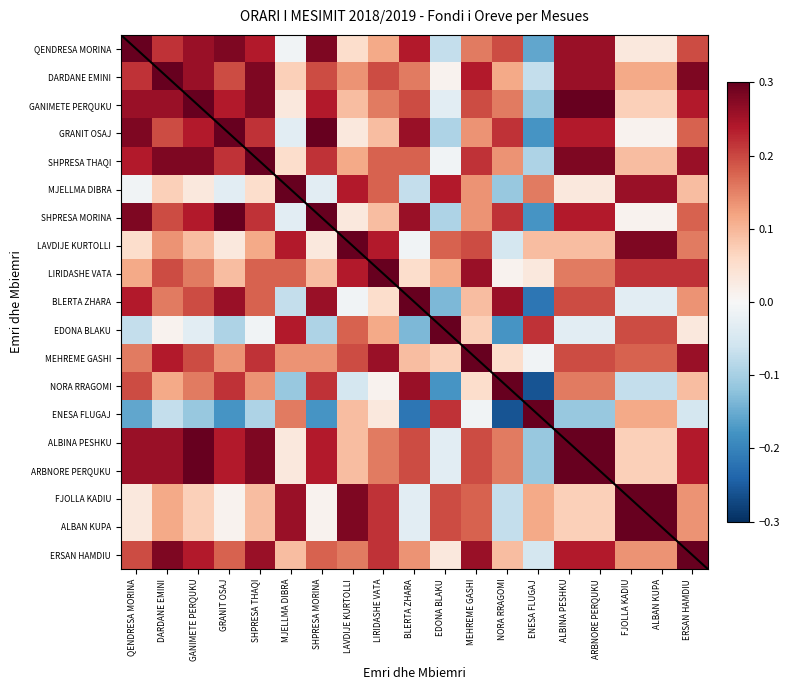

Reading left to right, list all the values displayed in this chart.

QENDRESA MORINA: QENDRESA MORINA=0.3	DARDANE EMINI=0.2	GANIMETE PERQUKU=0.3	GRANIT OSAJ=0.3	SHPRESA THAQI=0.2	MJELLMA DIBRA=-0.0	SHPRESA MORINA=0.3	LAVDIJE KURTOLLI=0.1	LIRIDASHE VATA=0.1	BLERTA ZHARA=0.2	EDONA BLAKU=-0.1	MEHREME GASHI=0.2	NORA RRAGOMI=0.2	ENESA FLUGAJ=-0.2	ALBINA PESHKU=0.3	ARBNORE PERQUKU=0.3	FJOLLA KADIU=0.0	ALBAN KUPA=0.0	ERSAN HAMDIU=0.2
DARDANE EMINI: QENDRESA MORINA=0.2	DARDANE EMINI=0.3	GANIMETE PERQUKU=0.3	GRANIT OSAJ=0.2	SHPRESA THAQI=0.3	MJELLMA DIBRA=0.1	SHPRESA MORINA=0.2	LAVDIJE KURTOLLI=0.1	LIRIDASHE VATA=0.2	BLERTA ZHARA=0.2	EDONA BLAKU=0.0	MEHREME GASHI=0.2	NORA RRAGOMI=0.1	ENESA FLUGAJ=-0.1	ALBINA PESHKU=0.3	ARBNORE PERQUKU=0.3	FJOLLA KADIU=0.1	ALBAN KUPA=0.1	ERSAN HAMDIU=0.3
GANIMETE PERQUKU: QENDRESA MORINA=0.3	DARDANE EMINI=0.3	GANIMETE PERQUKU=0.3	GRANIT OSAJ=0.2	SHPRESA THAQI=0.3	MJELLMA DIBRA=0.0	SHPRESA MORINA=0.2	LAVDIJE KURTOLLI=0.1	LIRIDASHE VATA=0.2	BLERTA ZHARA=0.2	EDONA BLAKU=-0.0	MEHREME GASHI=0.2	NORA RRAGOMI=0.2	ENESA FLUGAJ=-0.1	ALBINA PESHKU=0.3	ARBNORE PERQUKU=0.3	FJOLLA KADIU=0.1	ALBAN KUPA=0.1	ERSAN HAMDIU=0.2
GRANIT OSAJ: QENDRESA MORINA=0.3	DARDANE EMINI=0.2	GANIMETE PERQUKU=0.2	GRANIT OSAJ=0.3	SHPRESA THAQI=0.2	MJELLMA DIBRA=-0.0	SHPRESA MORINA=0.3	LAVDIJE KURTOLLI=0.0	LIRIDASHE VATA=0.1	BLERTA ZHARA=0.3	EDONA BLAKU=-0.1	MEHREME GASHI=0.1	NORA RRAGOMI=0.2	ENESA FLUGAJ=-0.2	ALBINA PESHKU=0.2	ARBNORE PERQUKU=0.2	FJOLLA KADIU=0.0	ALBAN KUPA=0.0	ERSAN HAMDIU=0.2
SHPRESA THAQI: QENDRESA MORINA=0.2	DARDANE EMINI=0.3	GANIMETE PERQUKU=0.3	GRANIT OSAJ=0.2	SHPRESA THAQI=0.3	MJELLMA DIBRA=0.1	SHPRESA MORINA=0.2	LAVDIJE KURTOLLI=0.1	LIRIDASHE VATA=0.2	BLERTA ZHARA=0.2	EDONA BLAKU=-0.0	MEHREME GASHI=0.2	NORA RRAGOMI=0.1	ENESA FLUGAJ=-0.1	ALBINA PESHKU=0.3	ARBNORE PERQUKU=0.3	FJOLLA KADIU=0.1	ALBAN KUPA=0.1	ERSAN HAMDIU=0.3
MJELLMA DIBRA: QENDRESA MORINA=-0.0	DARDANE EMINI=0.1	GANIMETE PERQUKU=0.0	GRANIT OSAJ=-0.0	SHPRESA THAQI=0.1	MJELLMA DIBRA=0.3	SHPRESA MORINA=-0.0	LAVDIJE KURTOLLI=0.2	LIRIDASHE VATA=0.2	BLERTA ZHARA=-0.1	EDONA BLAKU=0.2	MEHREME GASHI=0.1	NORA RRAGOMI=-0.1	ENESA FLUGAJ=0.2	ALBINA PESHKU=0.0	ARBNORE PERQUKU=0.0	FJOLLA KADIU=0.3	ALBAN KUPA=0.3	ERSAN HAMDIU=0.1
SHPRESA MORINA: QENDRESA MORINA=0.3	DARDANE EMINI=0.2	GANIMETE PERQUKU=0.2	GRANIT OSAJ=0.3	SHPRESA THAQI=0.2	MJELLMA DIBRA=-0.0	SHPRESA MORINA=0.3	LAVDIJE KURTOLLI=0.0	LIRIDASHE VATA=0.1	BLERTA ZHARA=0.3	EDONA BLAKU=-0.1	MEHREME GASHI=0.1	NORA RRAGOMI=0.2	ENESA FLUGAJ=-0.2	ALBINA PESHKU=0.2	ARBNORE PERQUKU=0.2	FJOLLA KADIU=0.0	ALBAN KUPA=0.0	ERSAN HAMDIU=0.2
LAVDIJE KURTOLLI: QENDRESA MORINA=0.1	DARDANE EMINI=0.1	GANIMETE PERQUKU=0.1	GRANIT OSAJ=0.0	SHPRESA THAQI=0.1	MJELLMA DIBRA=0.2	SHPRESA MORINA=0.0	LAVDIJE KURTOLLI=0.3	LIRIDASHE VATA=0.2	BLERTA ZHARA=-0.0	EDONA BLAKU=0.2	MEHREME GASHI=0.2	NORA RRAGOMI=-0.1	ENESA FLUGAJ=0.1	ALBINA PESHKU=0.1	ARBNORE PERQUKU=0.1	FJOLLA KADIU=0.3	ALBAN KUPA=0.3	ERSAN HAMDIU=0.2
LIRIDASHE VATA: QENDRESA MORINA=0.1	DARDANE EMINI=0.2	GANIMETE PERQUKU=0.2	GRANIT OSAJ=0.1	SHPRESA THAQI=0.2	MJELLMA DIBRA=0.2	SHPRESA MORINA=0.1	LAVDIJE KURTOLLI=0.2	LIRIDASHE VATA=0.3	BLERTA ZHARA=0.1	EDONA BLAKU=0.1	MEHREME GASHI=0.3	NORA RRAGOMI=0.0	ENESA FLUGAJ=0.0	ALBINA PESHKU=0.2	ARBNORE PERQUKU=0.2	FJOLLA KADIU=0.2	ALBAN KUPA=0.2	ERSAN HAMDIU=0.2
BLERTA ZHARA: QENDRESA MORINA=0.2	DARDANE EMINI=0.2	GANIMETE PERQUKU=0.2	GRANIT OSAJ=0.3	SHPRESA THAQI=0.2	MJELLMA DIBRA=-0.1	SHPRESA MORINA=0.3	LAVDIJE KURTOLLI=-0.0	LIRIDASHE VATA=0.1	BLERTA ZHARA=0.3	EDONA BLAKU=-0.1	MEHREME GASHI=0.1	NORA RRAGOMI=0.3	ENESA FLUGAJ=-0.2	ALBINA PESHKU=0.2	ARBNORE PERQUKU=0.2	FJOLLA KADIU=-0.0	ALBAN KUPA=-0.0	ERSAN HAMDIU=0.1
EDONA BLAKU: QENDRESA MORINA=-0.1	DARDANE EMINI=0.0	GANIMETE PERQUKU=-0.0	GRANIT OSAJ=-0.1	SHPRESA THAQI=-0.0	MJELLMA DIBRA=0.2	SHPRESA MORINA=-0.1	LAVDIJE KURTOLLI=0.2	LIRIDASHE VATA=0.1	BLERTA ZHARA=-0.1	EDONA BLAKU=0.3	MEHREME GASHI=0.1	NORA RRAGOMI=-0.2	ENESA FLUGAJ=0.2	ALBINA PESHKU=-0.0	ARBNORE PERQUKU=-0.0	FJOLLA KADIU=0.2	ALBAN KUPA=0.2	ERSAN HAMDIU=0.0
MEHREME GASHI: QENDRESA MORINA=0.2	DARDANE EMINI=0.2	GANIMETE PERQUKU=0.2	GRANIT OSAJ=0.1	SHPRESA THAQI=0.2	MJELLMA DIBRA=0.1	SHPRESA MORINA=0.1	LAVDIJE KURTOLLI=0.2	LIRIDASHE VATA=0.3	BLERTA ZHARA=0.1	EDONA BLAKU=0.1	MEHREME GASHI=0.3	NORA RRAGOMI=0.1	ENESA FLUGAJ=-0.0	ALBINA PESHKU=0.2	ARBNORE PERQUKU=0.2	FJOLLA KADIU=0.2	ALBAN KUPA=0.2	ERSAN HAMDIU=0.3
NORA RRAGOMI: QENDRESA MORINA=0.2	DARDANE EMINI=0.1	GANIMETE PERQUKU=0.2	GRANIT OSAJ=0.2	SHPRESA THAQI=0.1	MJELLMA DIBRA=-0.1	SHPRESA MORINA=0.2	LAVDIJE KURTOLLI=-0.1	LIRIDASHE VATA=0.0	BLERTA ZHARA=0.3	EDONA BLAKU=-0.2	MEHREME GASHI=0.1	NORA RRAGOMI=0.3	ENESA FLUGAJ=-0.3	ALBINA PESHKU=0.2	ARBNORE PERQUKU=0.2	FJOLLA KADIU=-0.1	ALBAN KUPA=-0.1	ERSAN HAMDIU=0.1
ENESA FLUGAJ: QENDRESA MORINA=-0.2	DARDANE EMINI=-0.1	GANIMETE PERQUKU=-0.1	GRANIT OSAJ=-0.2	SHPRESA THAQI=-0.1	MJELLMA DIBRA=0.2	SHPRESA MORINA=-0.2	LAVDIJE KURTOLLI=0.1	LIRIDASHE VATA=0.0	BLERTA ZHARA=-0.2	EDONA BLAKU=0.2	MEHREME GASHI=-0.0	NORA RRAGOMI=-0.3	ENESA FLUGAJ=0.3	ALBINA PESHKU=-0.1	ARBNORE PERQUKU=-0.1	FJOLLA KADIU=0.1	ALBAN KUPA=0.1	ERSAN HAMDIU=-0.1
ALBINA PESHKU: QENDRESA MORINA=0.3	DARDANE EMINI=0.3	GANIMETE PERQUKU=0.3	GRANIT OSAJ=0.2	SHPRESA THAQI=0.3	MJELLMA DIBRA=0.0	SHPRESA MORINA=0.2	LAVDIJE KURTOLLI=0.1	LIRIDASHE VATA=0.2	BLERTA ZHARA=0.2	EDONA BLAKU=-0.0	MEHREME GASHI=0.2	NORA RRAGOMI=0.2	ENESA FLUGAJ=-0.1	ALBINA PESHKU=0.3	ARBNORE PERQUKU=0.3	FJOLLA KADIU=0.1	ALBAN KUPA=0.1	ERSAN HAMDIU=0.2
ARBNORE PERQUKU: QENDRESA MORINA=0.3	DARDANE EMINI=0.3	GANIMETE PERQUKU=0.3	GRANIT OSAJ=0.2	SHPRESA THAQI=0.3	MJELLMA DIBRA=0.0	SHPRESA MORINA=0.2	LAVDIJE KURTOLLI=0.1	LIRIDASHE VATA=0.2	BLERTA ZHARA=0.2	EDONA BLAKU=-0.0	MEHREME GASHI=0.2	NORA RRAGOMI=0.2	ENESA FLUGAJ=-0.1	ALBINA PESHKU=0.3	ARBNORE PERQUKU=0.3	FJOLLA KADIU=0.1	ALBAN KUPA=0.1	ERSAN HAMDIU=0.2
FJOLLA KADIU: QENDRESA MORINA=0.0	DARDANE EMINI=0.1	GANIMETE PERQUKU=0.1	GRANIT OSAJ=0.0	SHPRESA THAQI=0.1	MJELLMA DIBRA=0.3	SHPRESA MORINA=0.0	LAVDIJE KURTOLLI=0.3	LIRIDASHE VATA=0.2	BLERTA ZHARA=-0.0	EDONA BLAKU=0.2	MEHREME GASHI=0.2	NORA RRAGOMI=-0.1	ENESA FLUGAJ=0.1	ALBINA PESHKU=0.1	ARBNORE PERQUKU=0.1	FJOLLA KADIU=0.3	ALBAN KUPA=0.3	ERSAN HAMDIU=0.1
ALBAN KUPA: QENDRESA MORINA=0.0	DARDANE EMINI=0.1	GANIMETE PERQUKU=0.1	GRANIT OSAJ=0.0	SHPRESA THAQI=0.1	MJELLMA DIBRA=0.3	SHPRESA MORINA=0.0	LAVDIJE KURTOLLI=0.3	LIRIDASHE VATA=0.2	BLERTA ZHARA=-0.0	EDONA BLAKU=0.2	MEHREME GASHI=0.2	NORA RRAGOMI=-0.1	ENESA FLUGAJ=0.1	ALBINA PESHKU=0.1	ARBNORE PERQUKU=0.1	FJOLLA KADIU=0.3	ALBAN KUPA=0.3	ERSAN HAMDIU=0.1
ERSAN HAMDIU: QENDRESA MORINA=0.2	DARDANE EMINI=0.3	GANIMETE PERQUKU=0.2	GRANIT OSAJ=0.2	SHPRESA THAQI=0.3	MJELLMA DIBRA=0.1	SHPRESA MORINA=0.2	LAVDIJE KURTOLLI=0.2	LIRIDASHE VATA=0.2	BLERTA ZHARA=0.1	EDONA BLAKU=0.0	MEHREME GASHI=0.3	NORA RRAGOMI=0.1	ENESA FLUGAJ=-0.1	ALBINA PESHKU=0.2	ARBNORE PERQUKU=0.2	FJOLLA KADIU=0.1	ALBAN KUPA=0.1	ERSAN HAMDIU=0.3